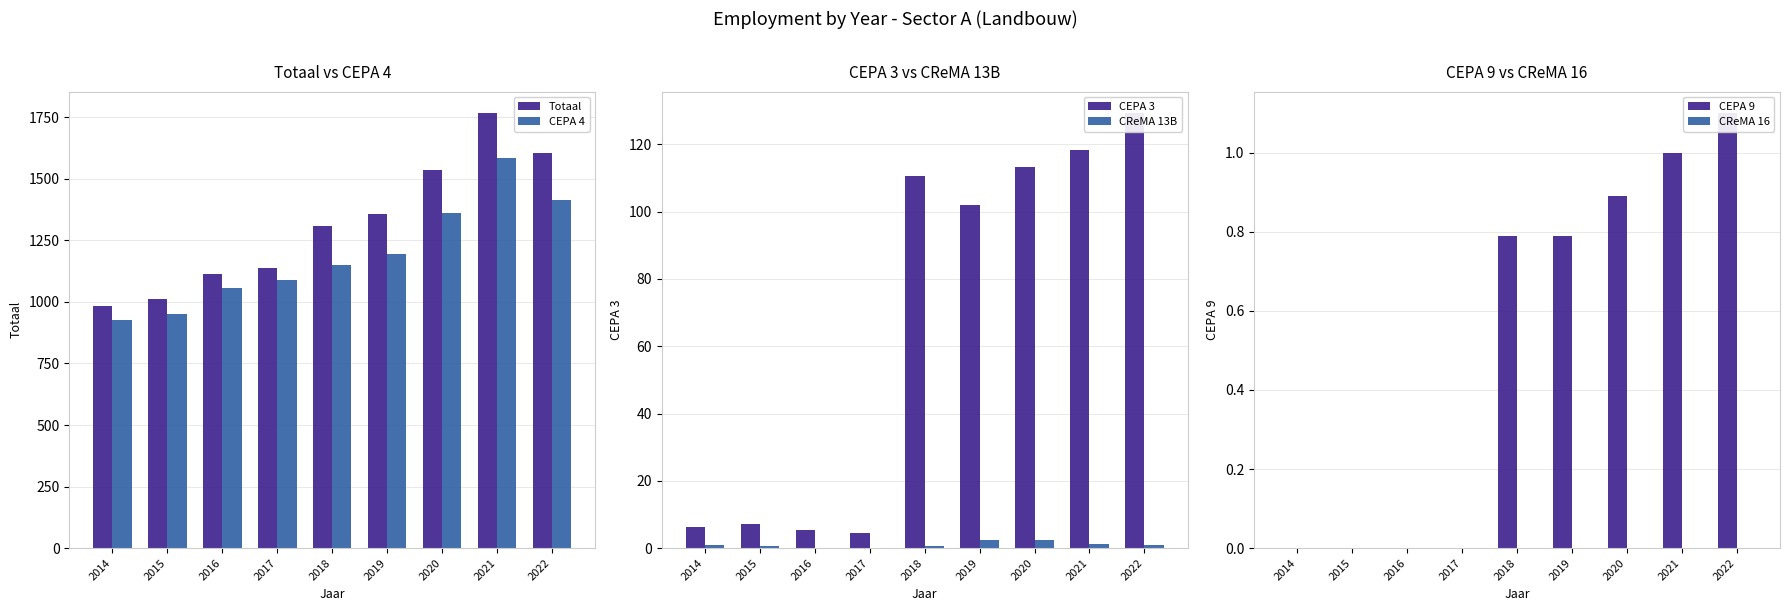

Which label corresponds to the smallest value in the chart?

2016